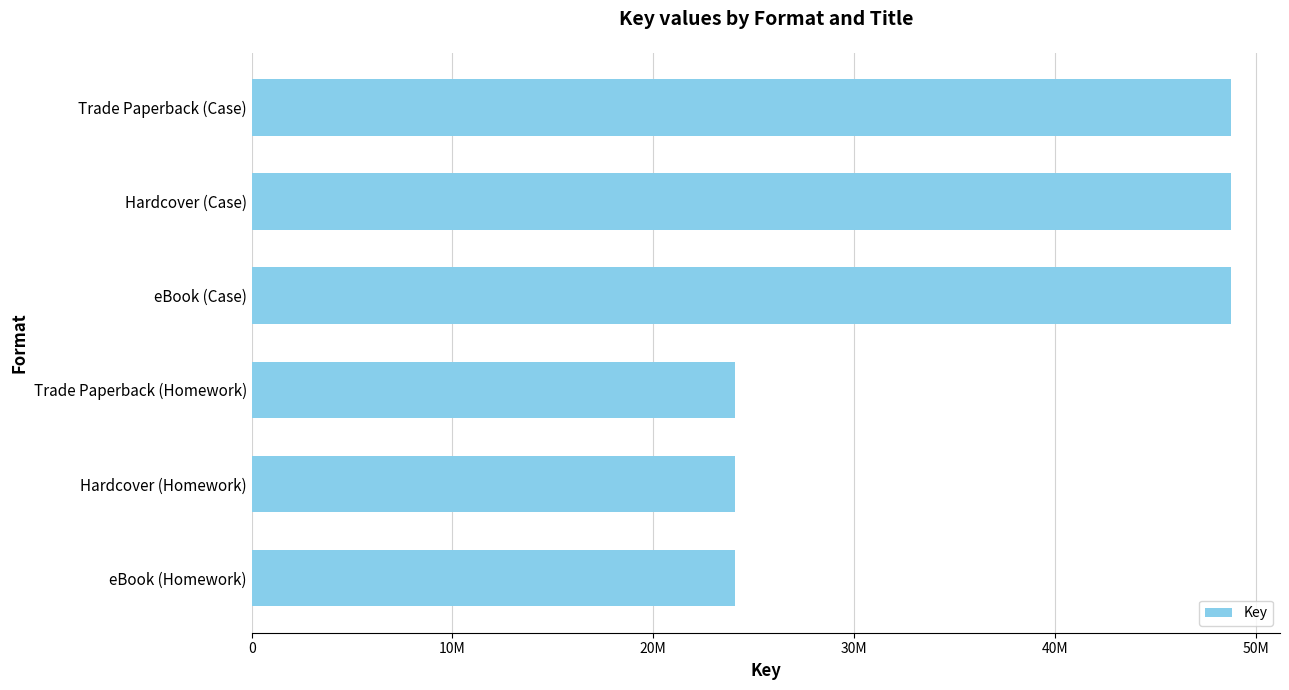

What is the difference between the maximum and minimum values?

24692958